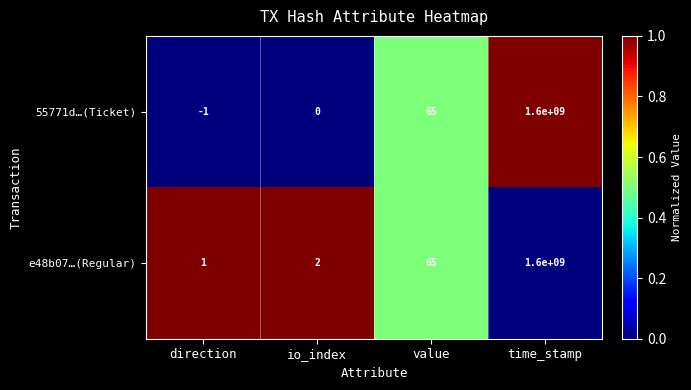

Which series has the widest spread of values?

55771d…(Ticket)